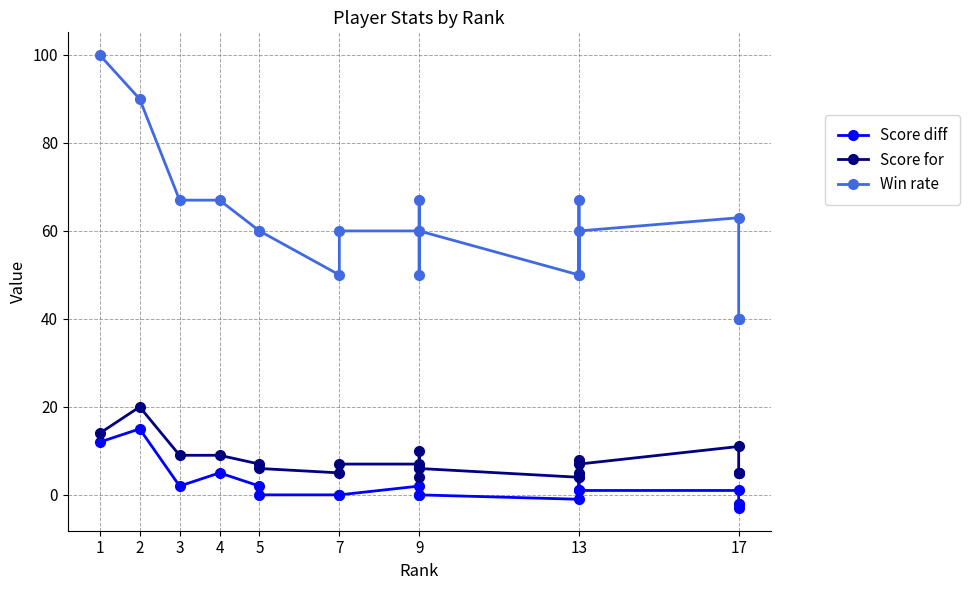

At which category is the sum across all series the highest?

1